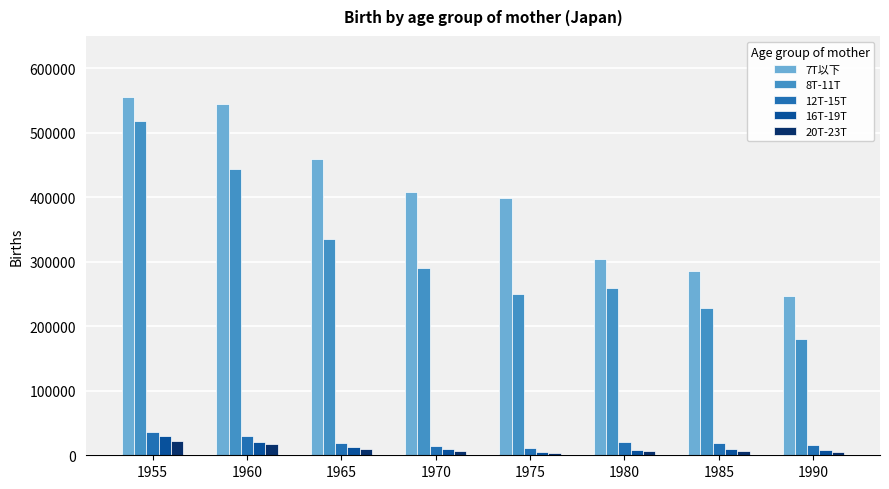

What is the greatest value displayed?

555463